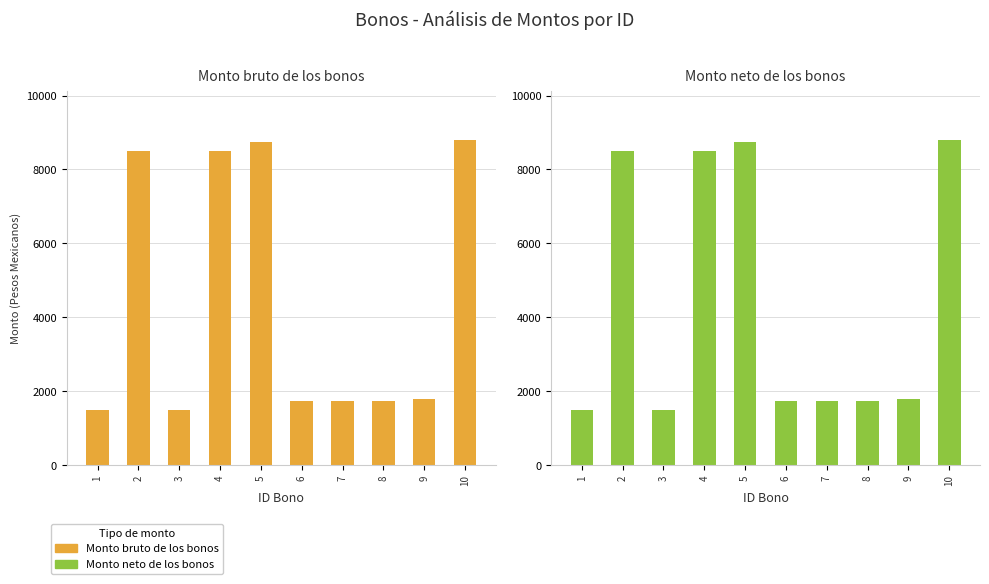

What is the minimum value shown in the chart?

1498.4